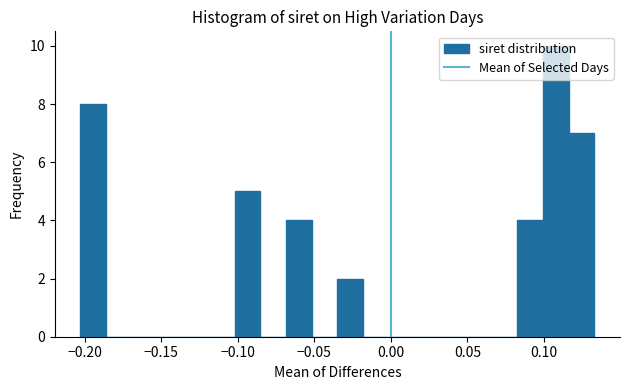

Read against the x-axis, roughly where is the centre of the tallest bar?

0.110